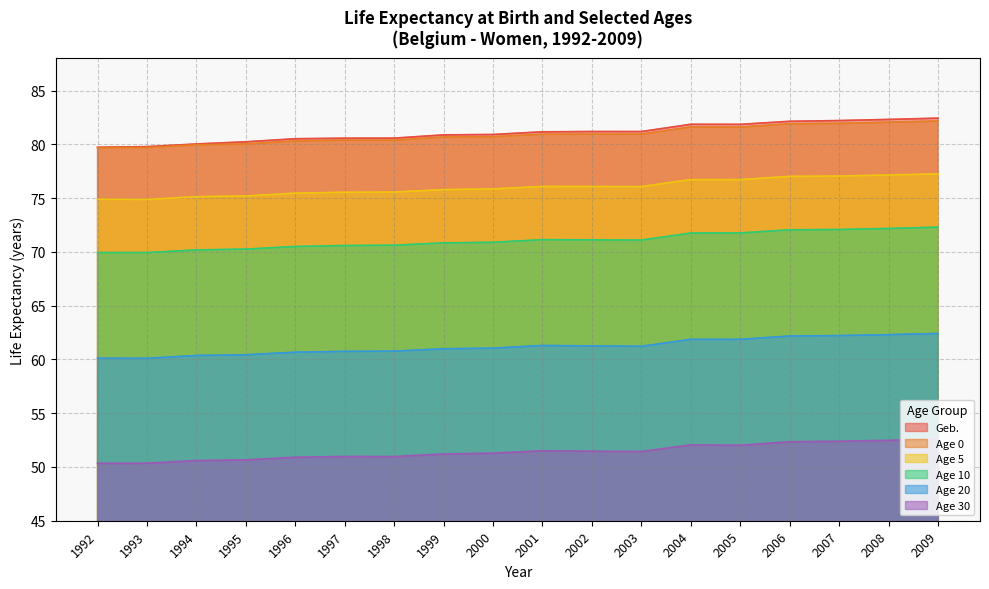

What is the value of the Age 10 point at the 17th from the left?

72.2